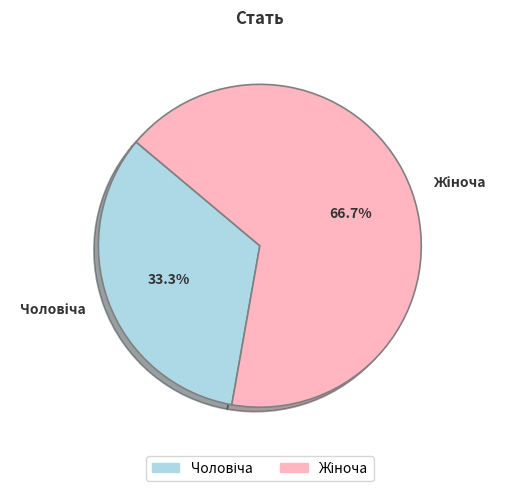

Does any single category account for the majority?

Yes